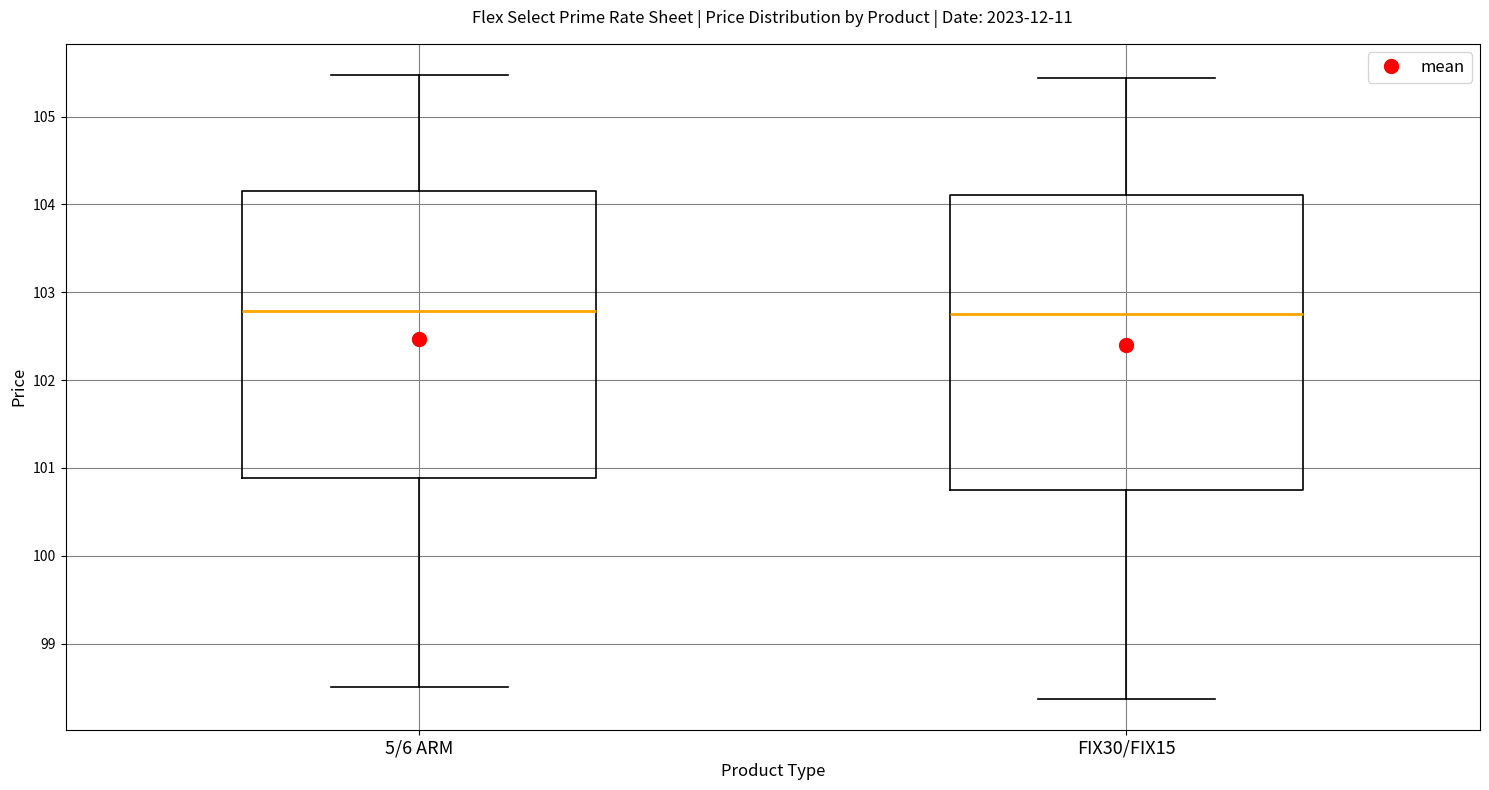

Where does the median line of the box for 5/6 ARM sit on the y-axis? The values are not printed on the chart, so give them approximately, as read against the axis.

102.8